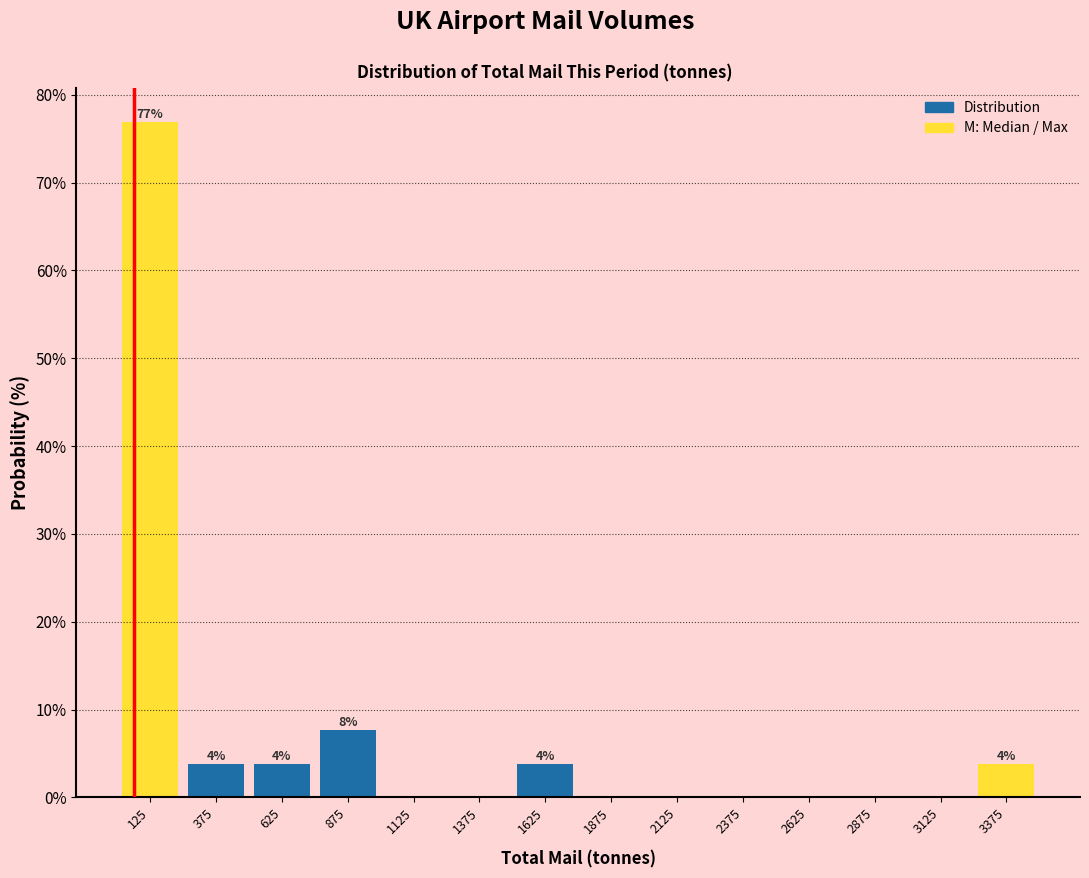

Which range on the x-axis has the tallest bar?

0 to 250